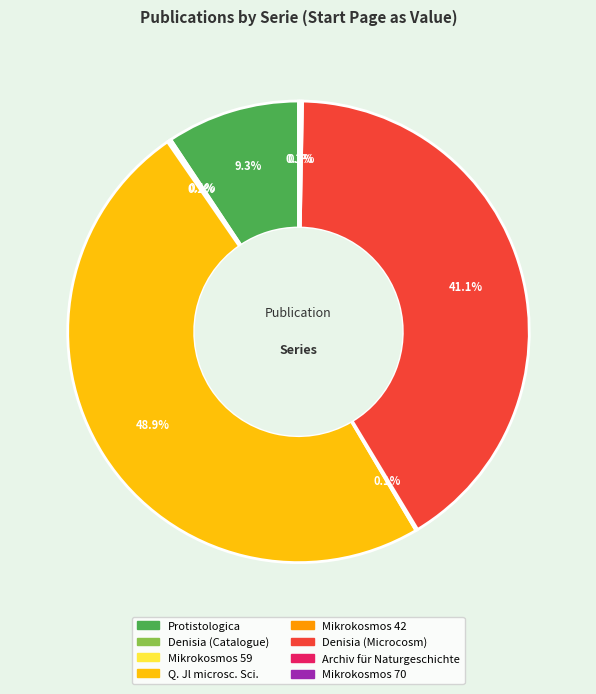

Is there any slice that represents more than half of the pie?

No